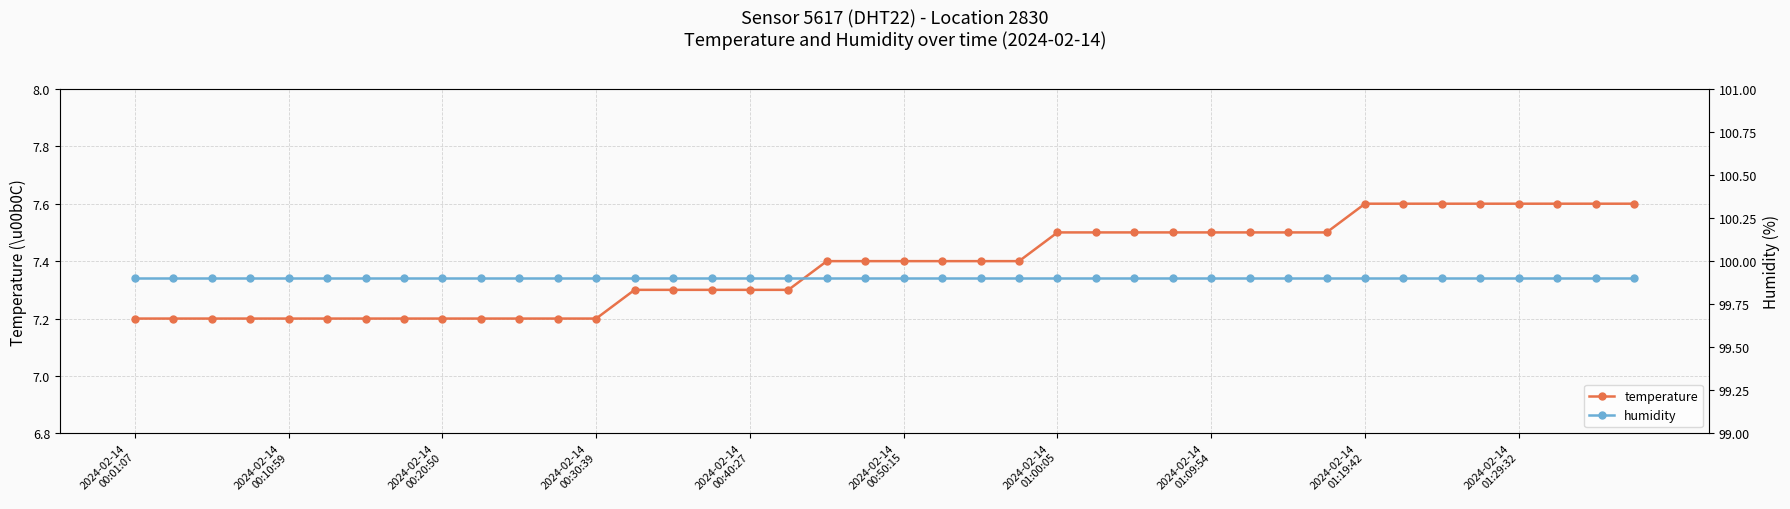

What are all the series names shown in the legend?

temperature, humidity